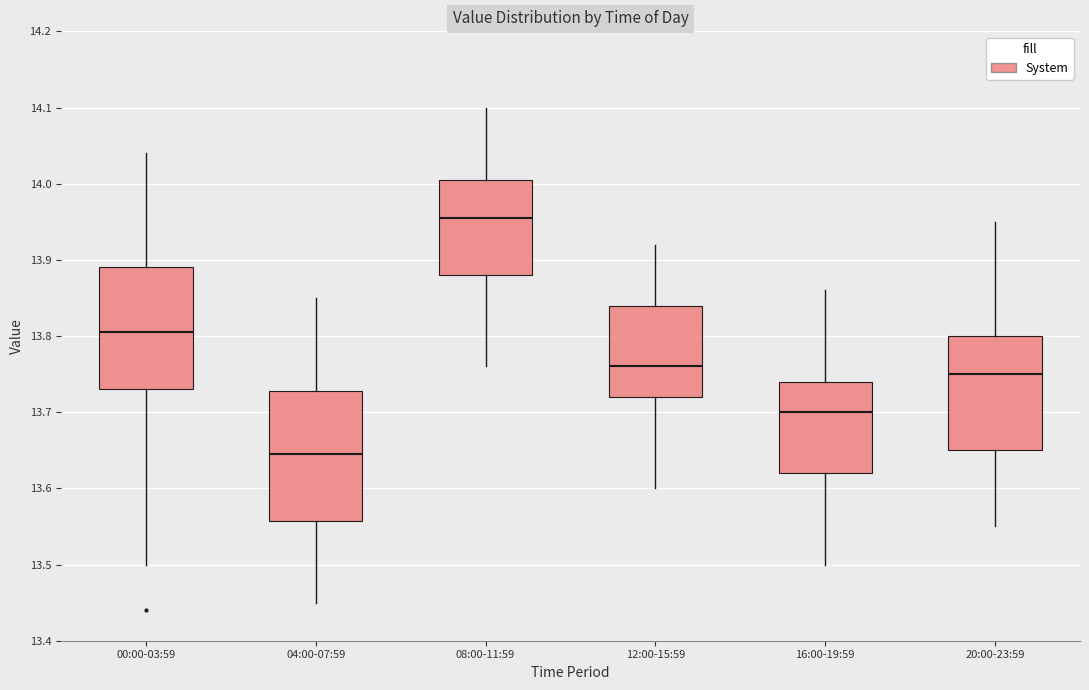

Which box's median line is the highest?

08:00-11:59